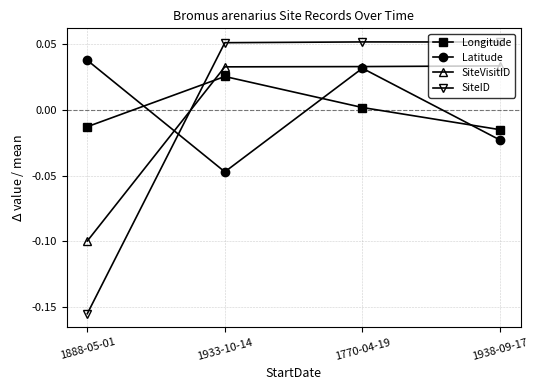

What position from the left is 1933-10-14?

2